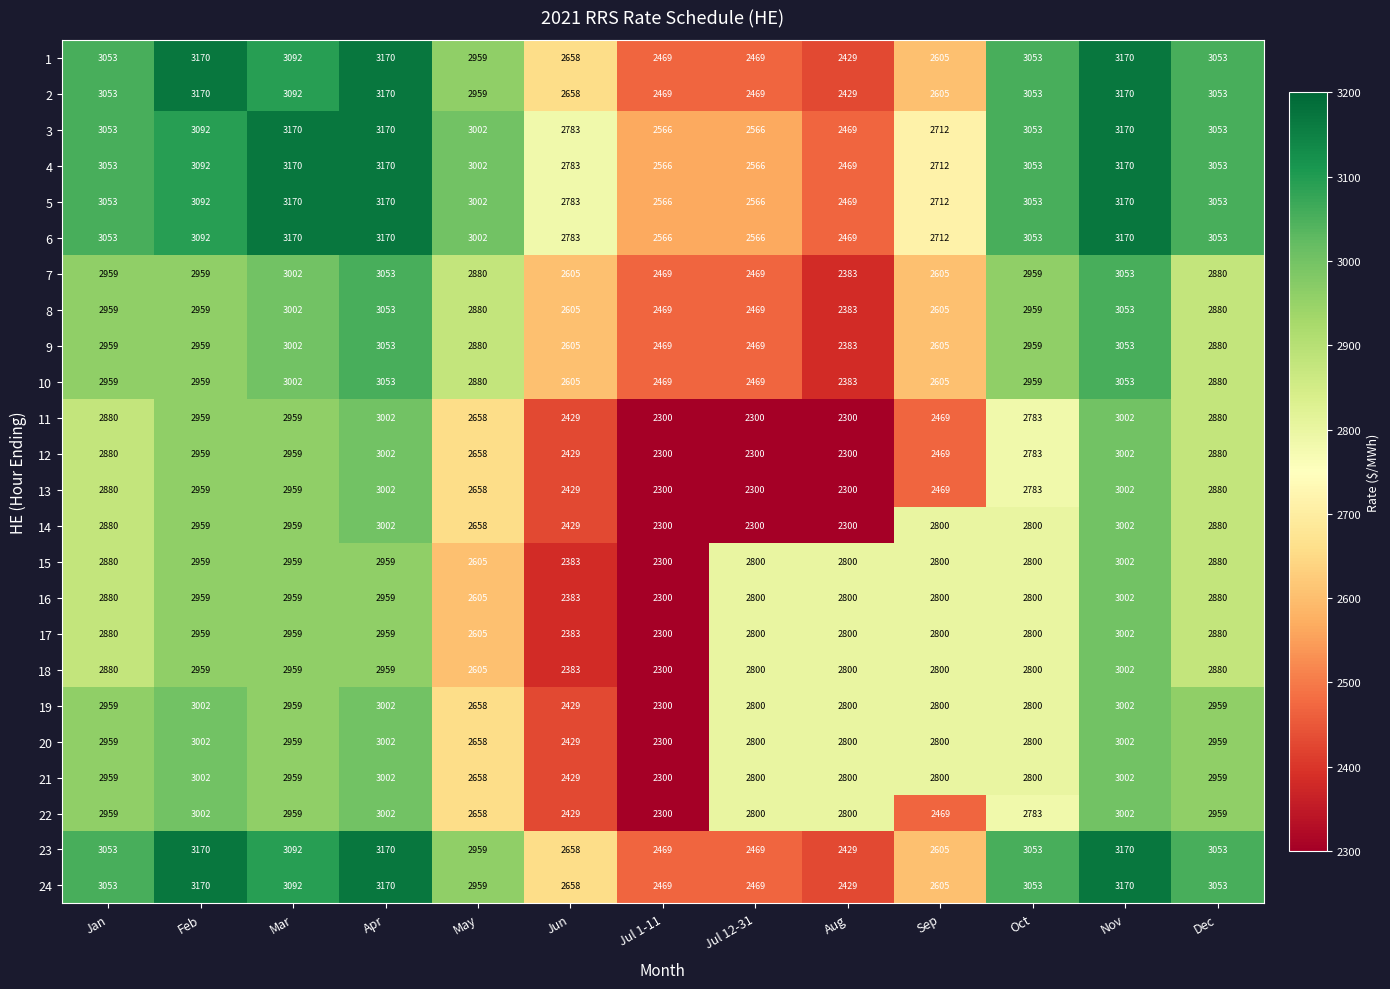

What is the difference between the maximum and minimum values in the 20 series?

702